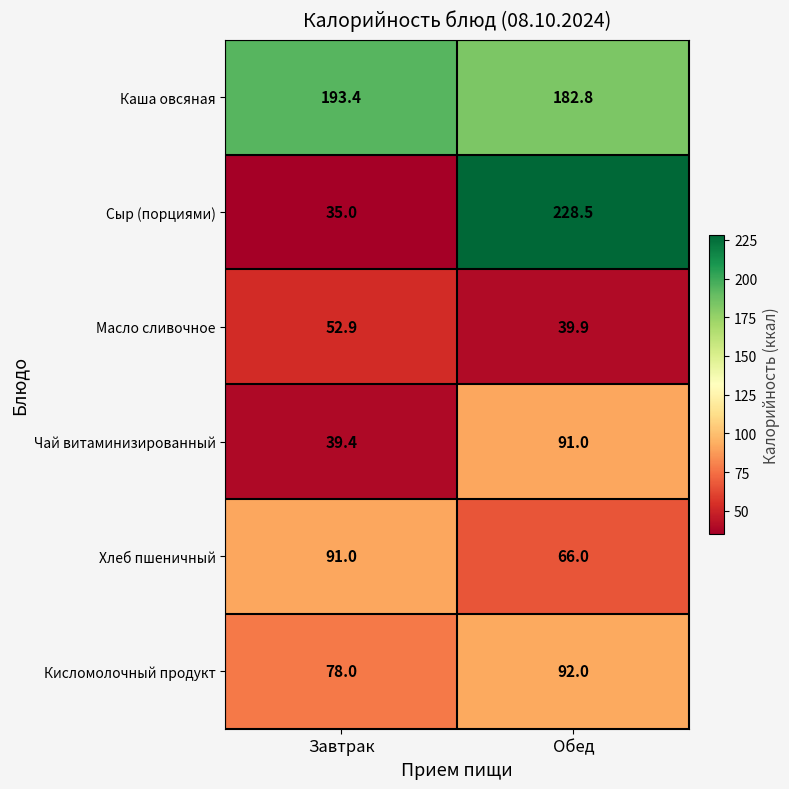

How many series are shown in this chart?

6